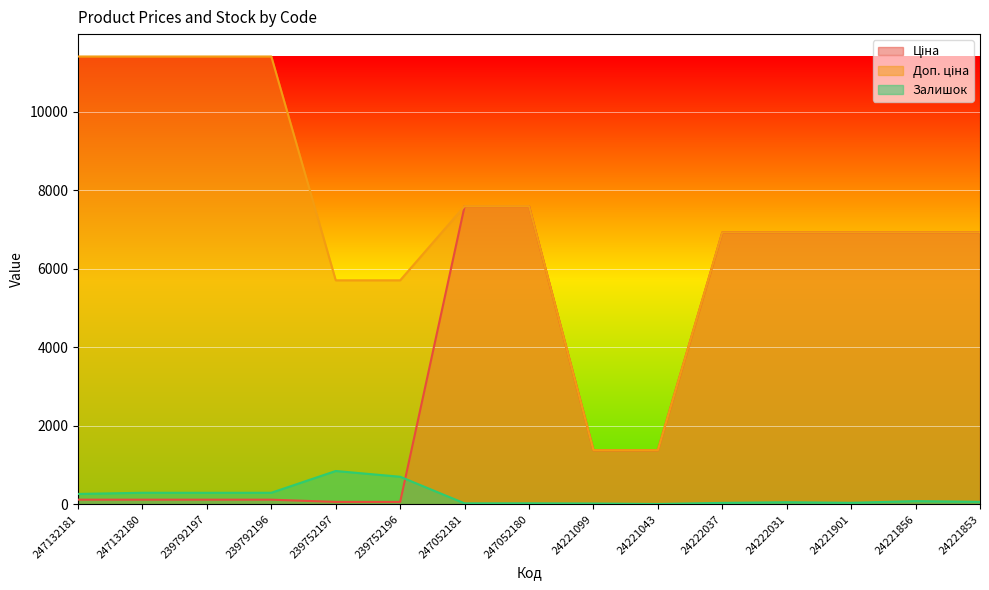

How many intersections are there between Залишок and Ціна?

1